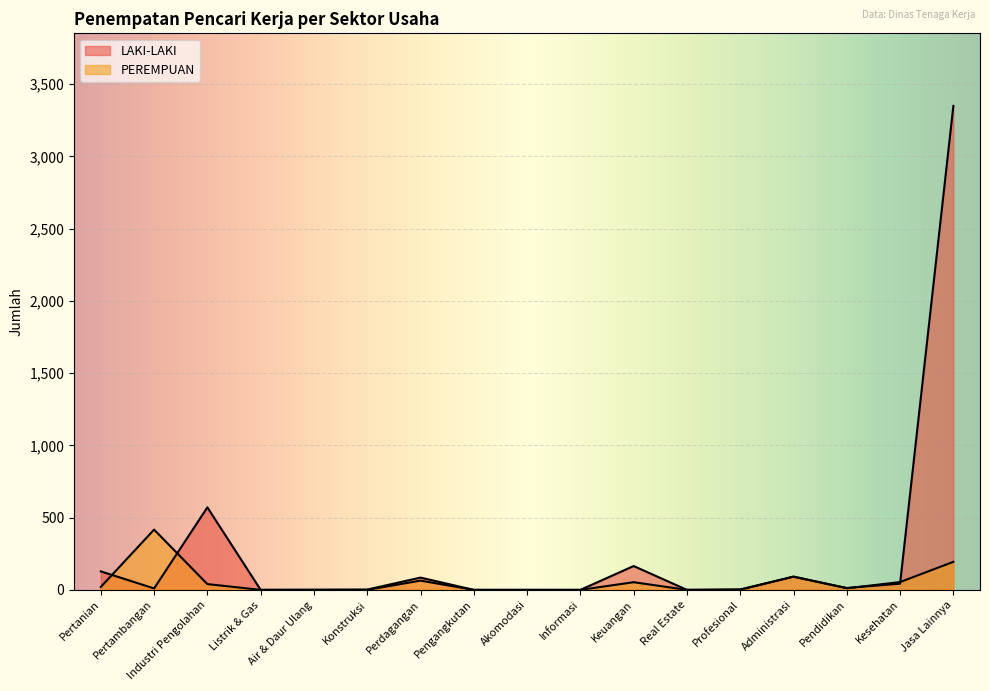

What is the greatest value displayed?

3349